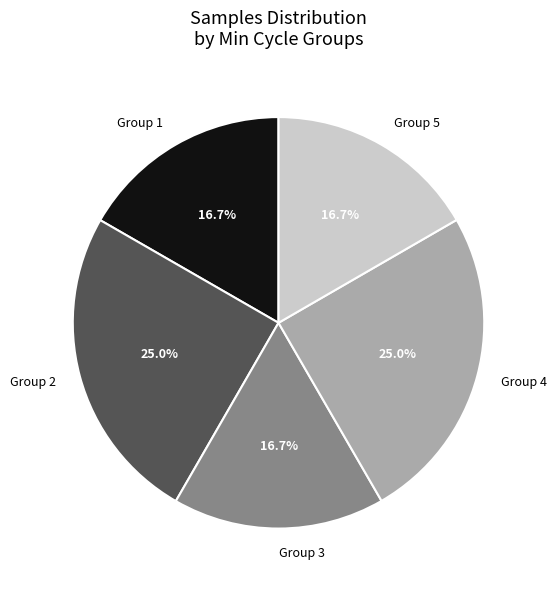

Does any single category account for the majority?

No